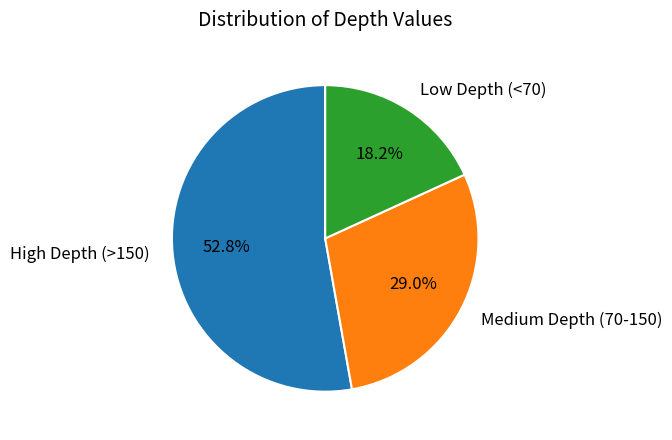

Rank the categories by value from lowest to highest.

Low Depth (<70), Medium Depth (70-150), High Depth (>150)